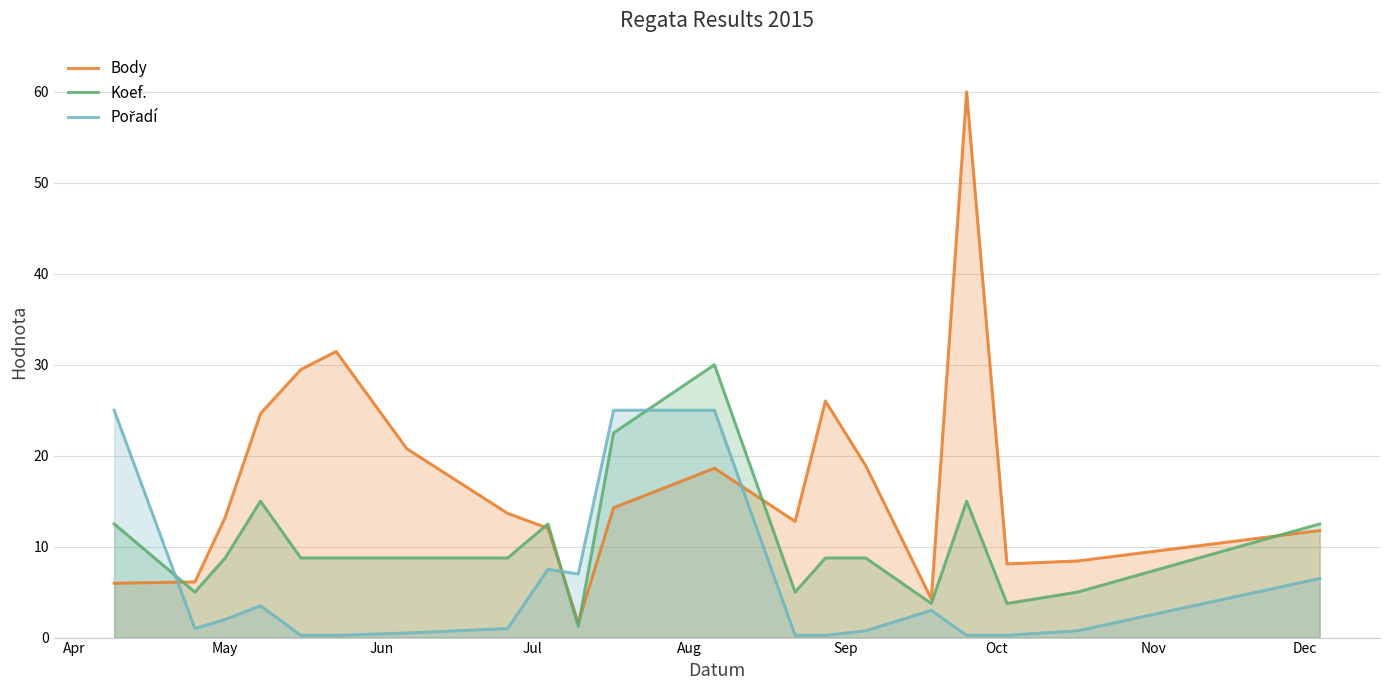

Which series has the widest spread of values?

Body